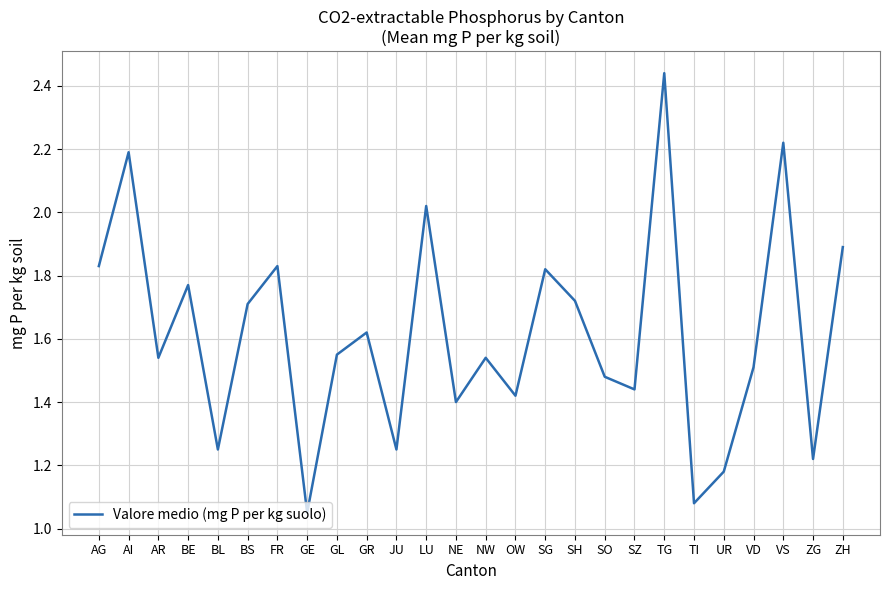

At which category does the chart reach its peak across all series?

TG